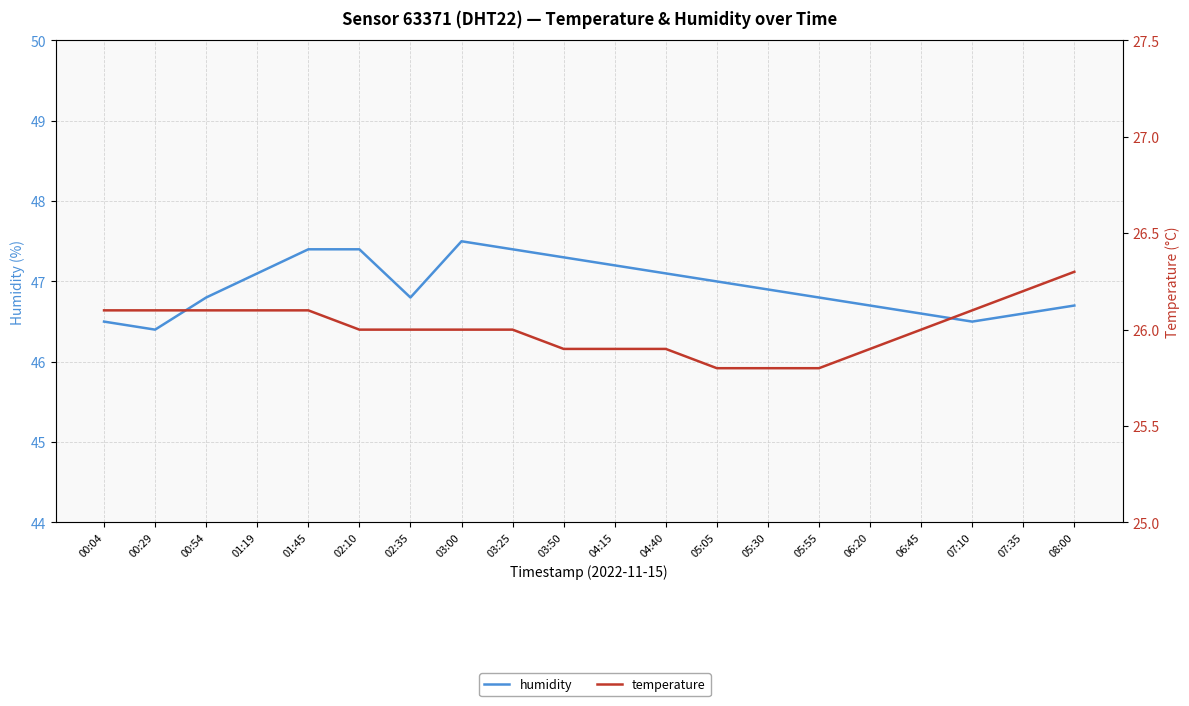

What position from the left is 05:30?

14